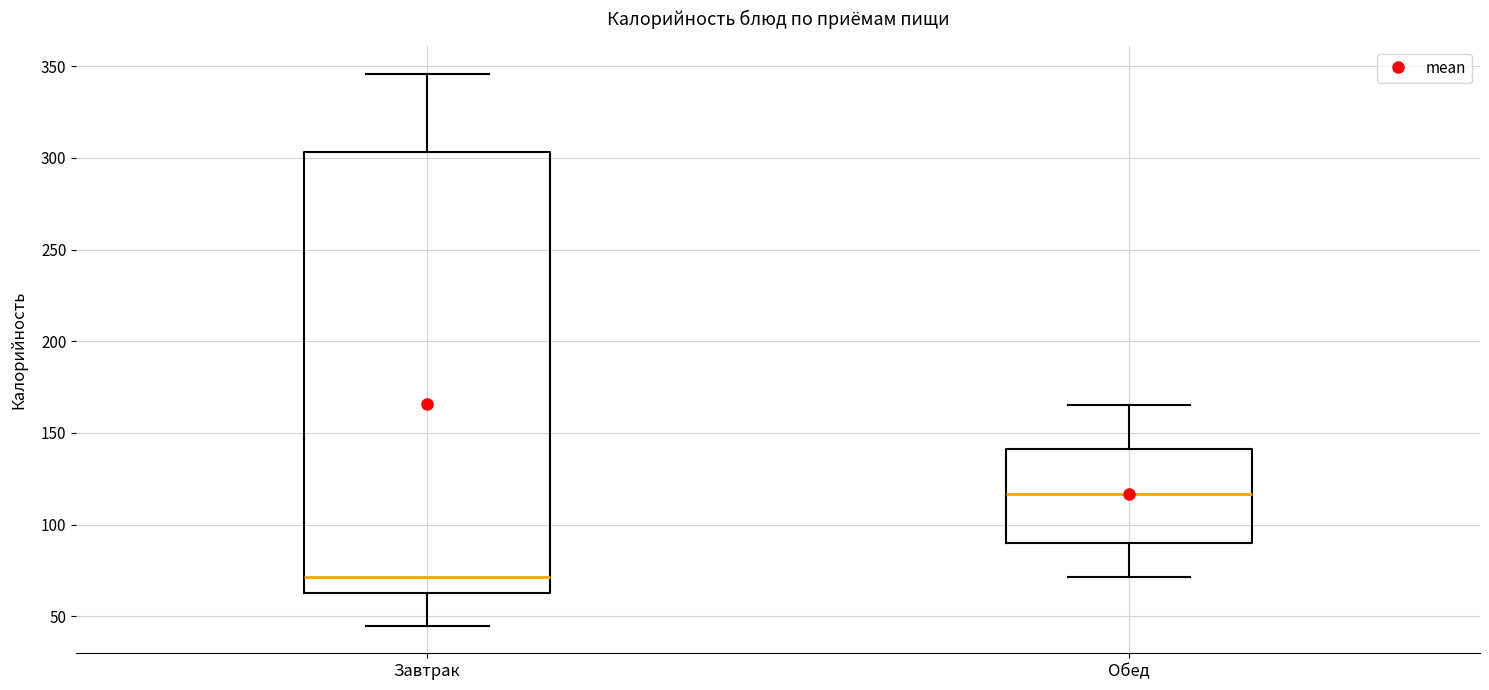

Reading left to right, read every box against the y-axis: the position of its median line, the range the box covers, and the ends of its whiskers. The values are not printed on the chart, so give them approximately, as read against the axis.

Завтрак: median 70, box 65 to 305, whiskers 45 to 345
Обед: median 115, box 90 to 140, whiskers 70 to 165